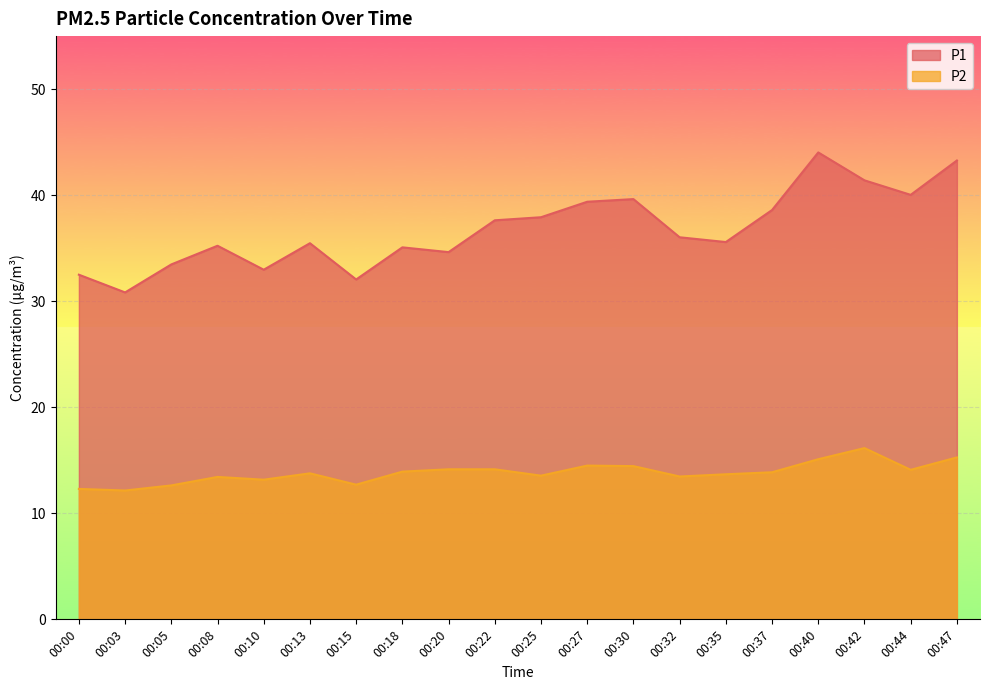

At which category is the sum across all series the highest?

00:40